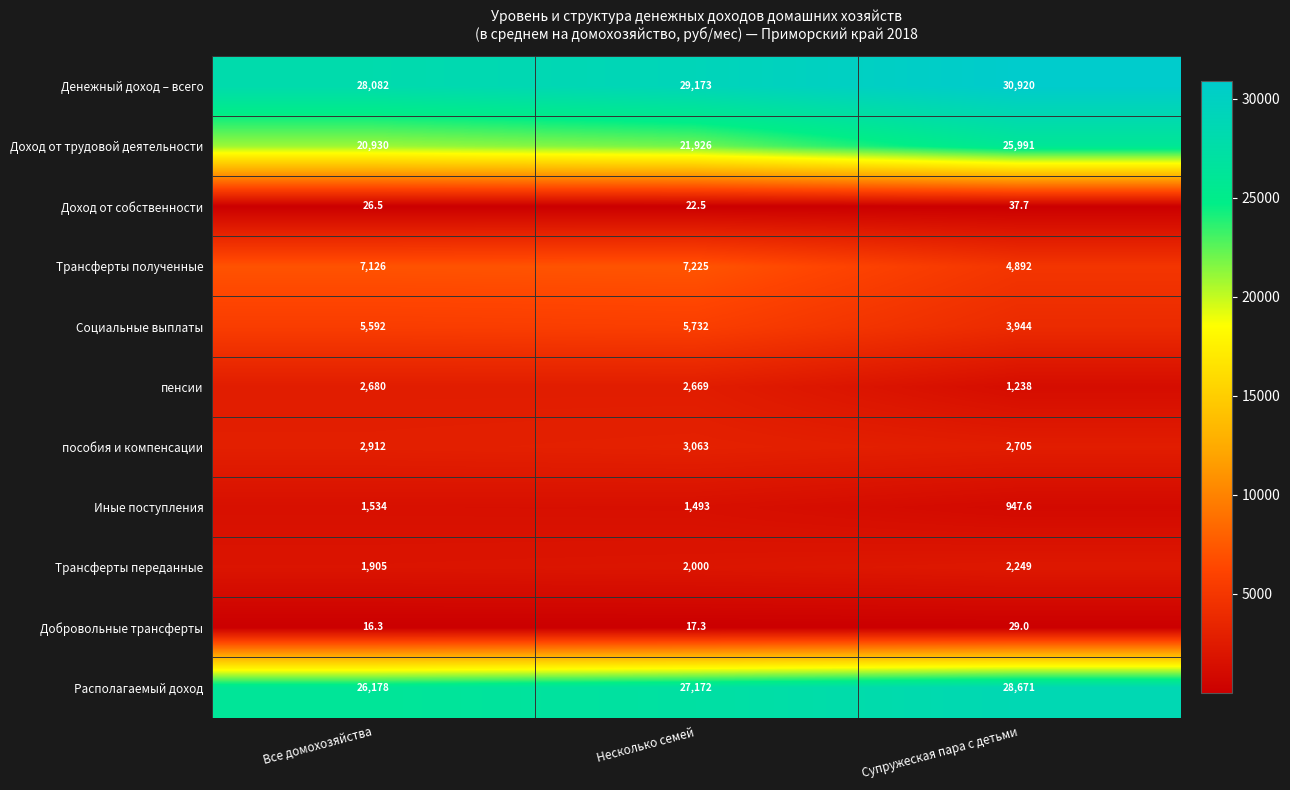

Is it true that Денежный доход – всего equals 49194.8 at Все домохозяйства?

False